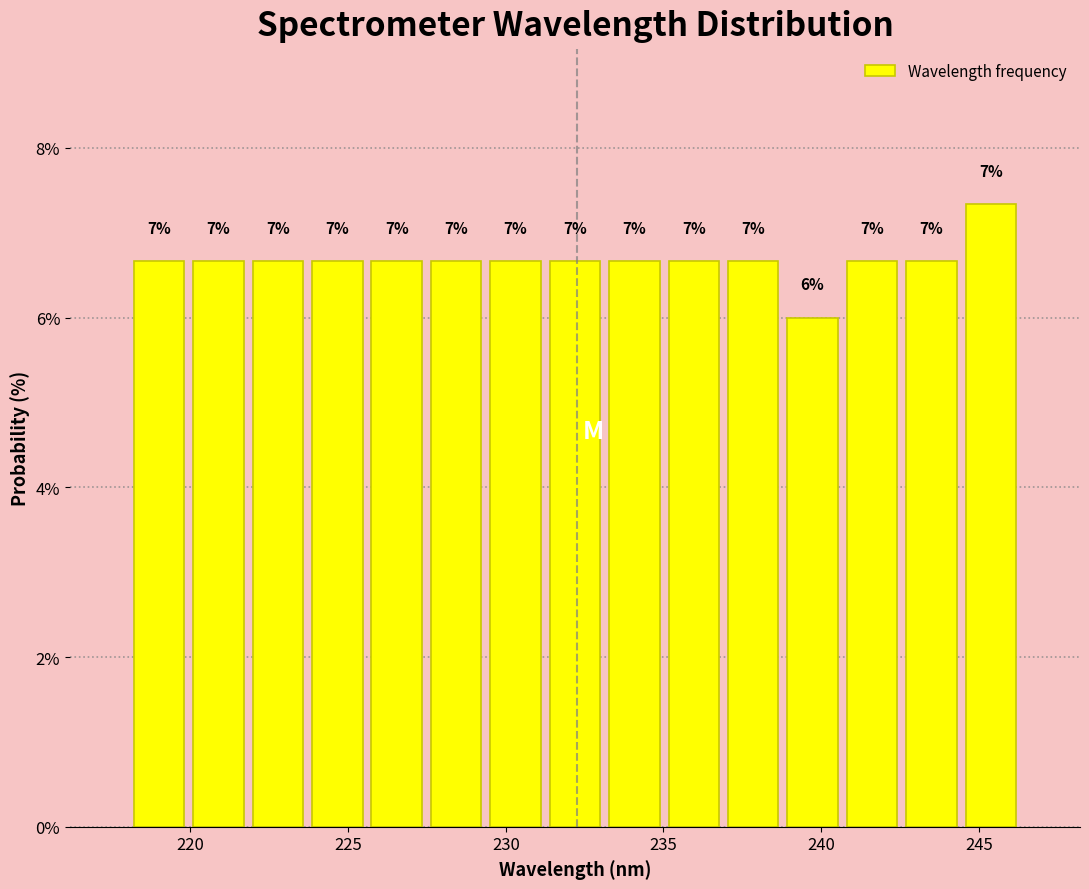

Read against the x-axis, roughly where is the centre of the tallest bar?

245.5